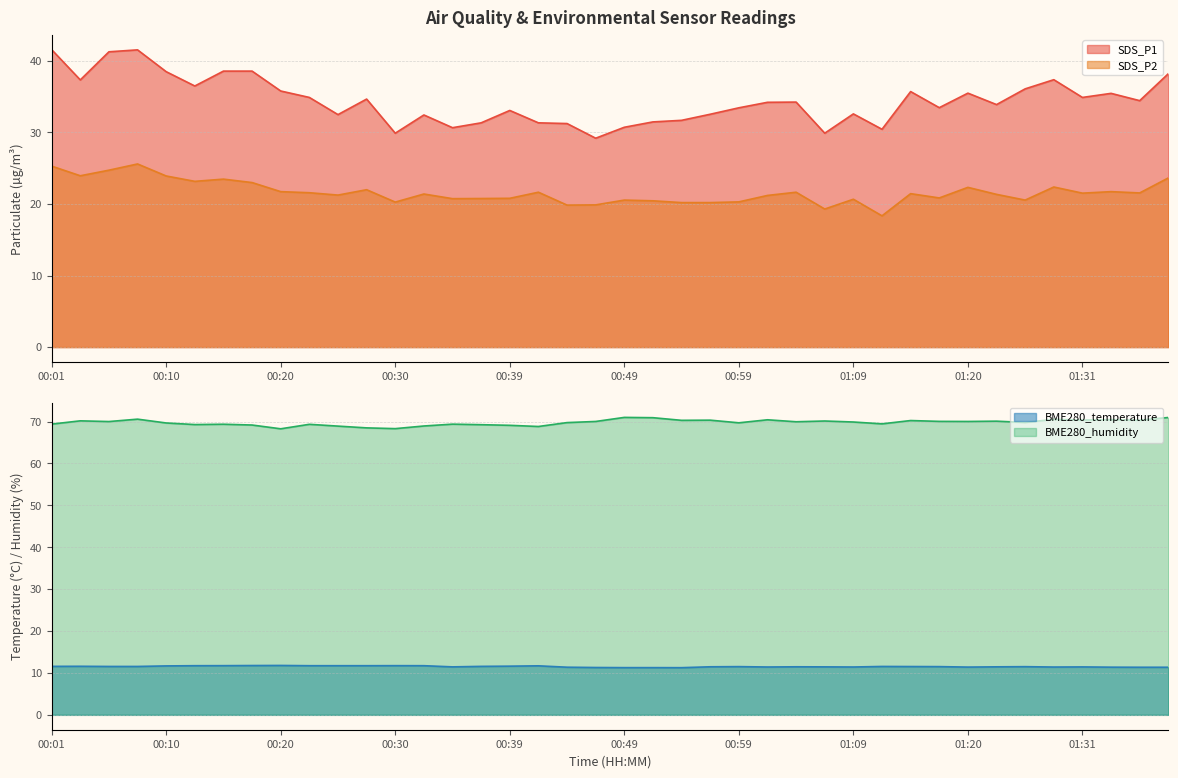

Reading left to right, extract all data points from this chart.

SDS_P1: 41.6	37.4	41.3	41.5	38.5	36.5	38.6	38.6	35.8	34.9	32.5	34.7	29.9	32.5	30.7	31.4	33.1	31.4	31.2	29.2	30.7	31.5	31.7	32.5	33.5	34.2	34.2	29.9	32.6	30.4	35.7	33.5	35.5	33.9	36.1	37.4	34.9	35.5	34.5	38.2
SDS_P2: 25.3	23.9	24.7	25.6	23.9	23.2	23.5	23.0	21.7	21.6	21.2	22.0	20.3	21.4	20.8	20.8	20.8	21.6	19.9	19.9	20.6	20.4	20.2	20.2	20.3	21.2	21.6	19.3	20.7	18.4	21.4	20.9	22.3	21.4	20.6	22.4	21.5	21.7	21.6	23.6
BME280_temperature: 11.6	11.6	11.6	11.6	11.7	11.7	11.7	11.8	11.8	11.7	11.7	11.7	11.7	11.7	11.4	11.6	11.6	11.7	11.4	11.3	11.3	11.3	11.3	11.5	11.5	11.4	11.5	11.4	11.4	11.6	11.5	11.5	11.4	11.5	11.5	11.4	11.4	11.4	11.4	11.4
BME280_humidity: 69.4	70.2	70.0	70.6	69.7	69.3	69.4	69.2	68.3	69.3	68.9	68.5	68.3	68.9	69.4	69.2	69.1	68.8	69.8	70.0	71.0	70.9	70.3	70.3	69.7	70.4	70.0	70.1	69.9	69.5	70.2	70.0	70.0	70.1	69.8	70.5	70.3	70.5	70.3	71.0